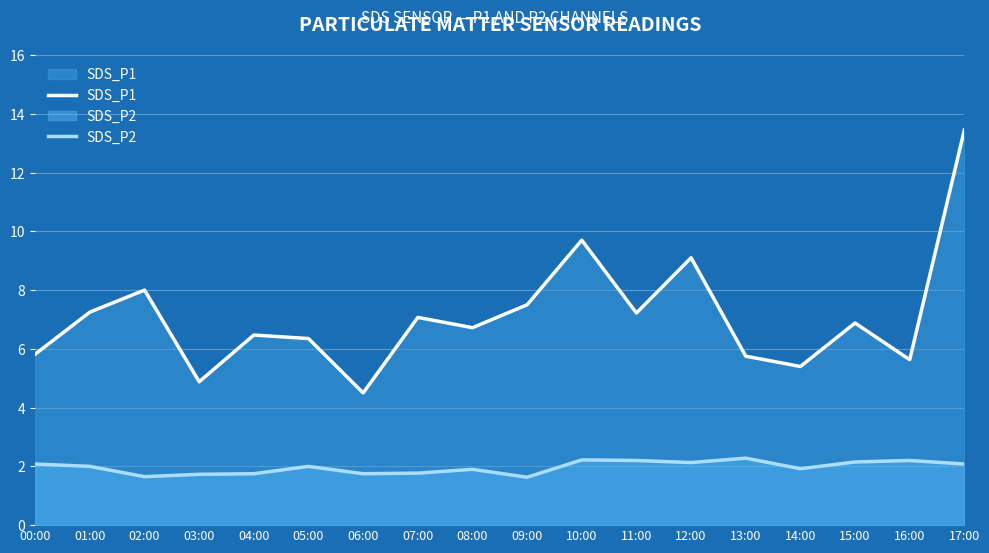

At which label is SDS_P1 closest to 8?

02:00